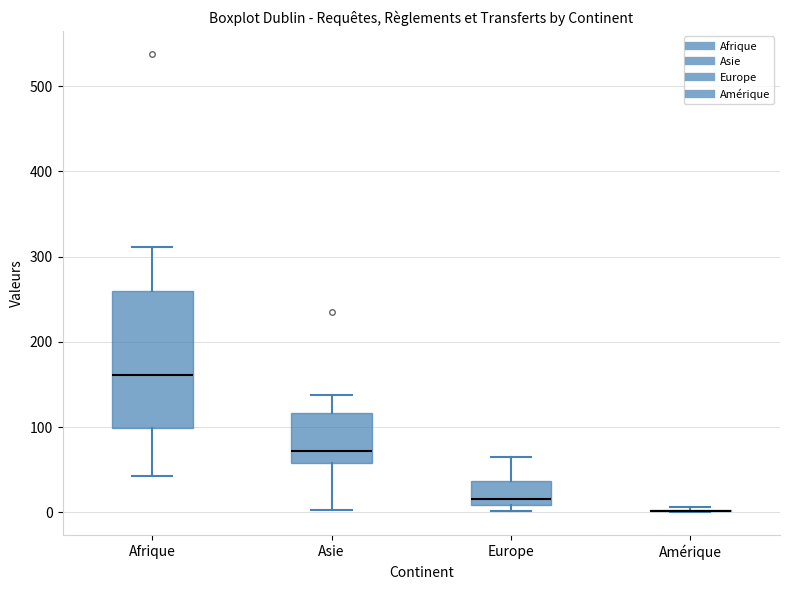

Reading left to right, read every box against the y-axis: the position of its median line, the range the box covers, and the ends of its whiskers. The values are not printed on the chart, so give them approximately, as read against the axis.

Afrique: median 160, box 100 to 260, whiskers 40 to 310
Asie: median 70, box 60 to 120, whiskers 0 to 140
Europe: median 20, box 10 to 40, whiskers 0 to 70
Amérique: box collapsed to a line at 0, whiskers 0 to 10